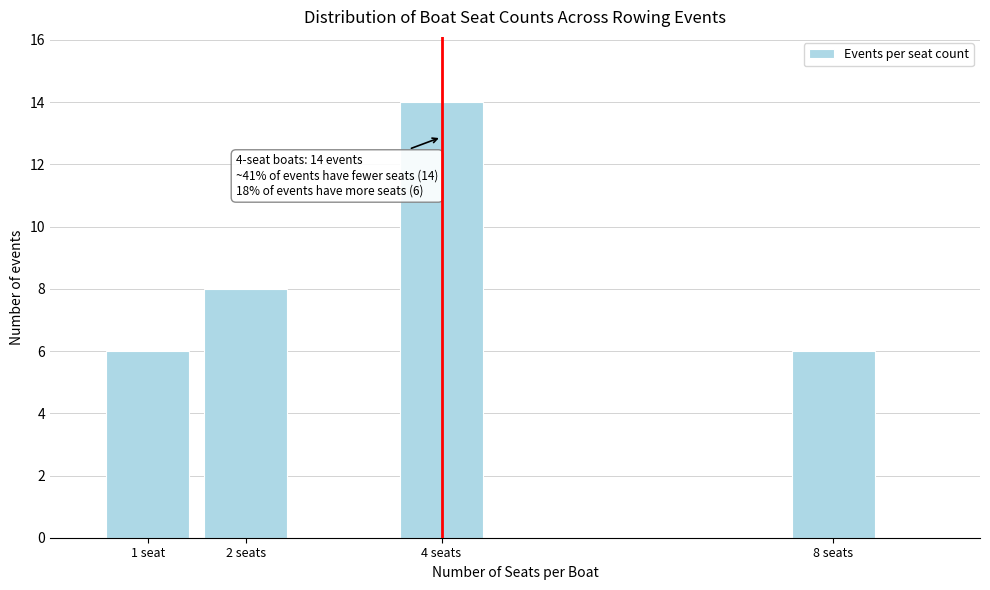

Reading left to right, extract all data points from this chart.

6	8	14	6